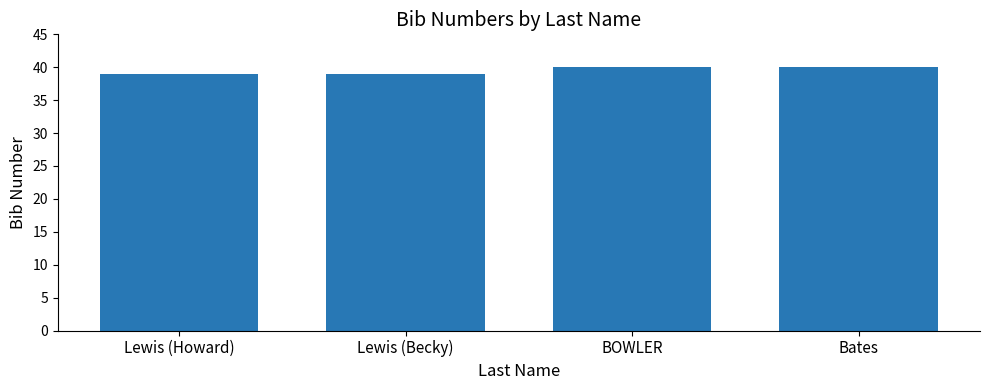

What is the label of the 3rd bar from the left?

BOWLER